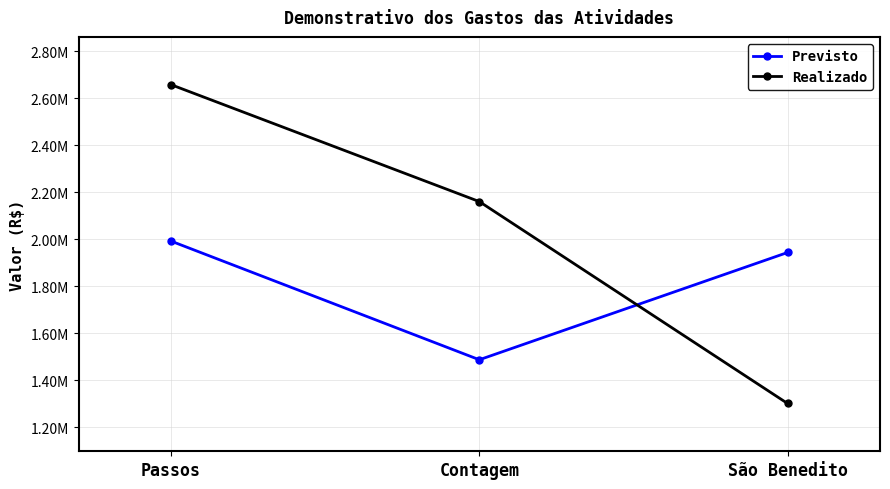

What position from the right is Passos?

3